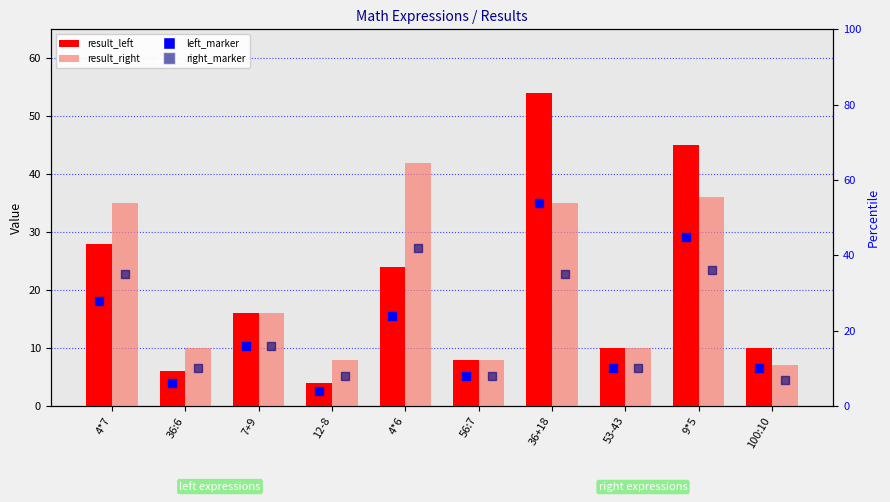

What is the total value across all series at 4*6?

132